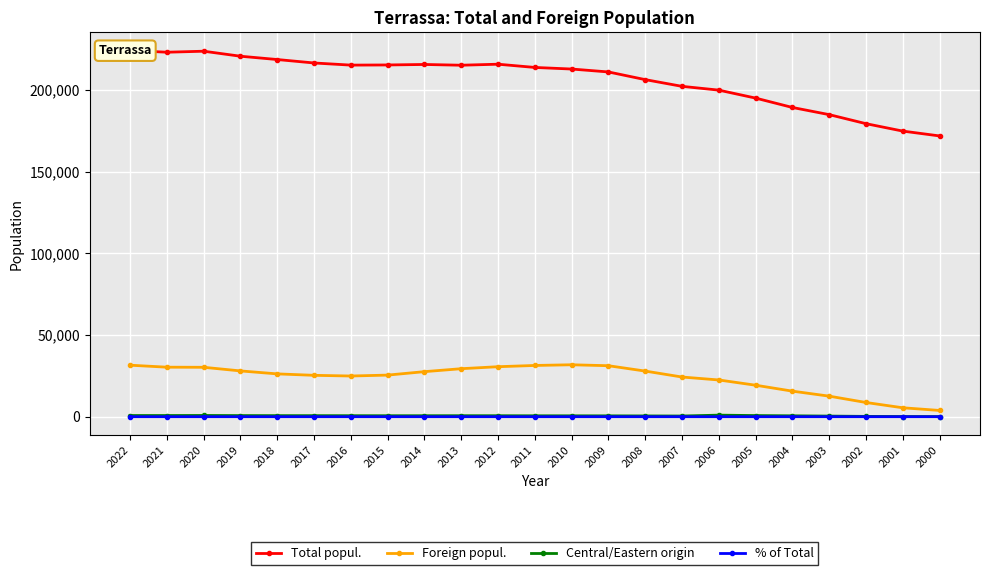

How many series are shown in this chart?

4